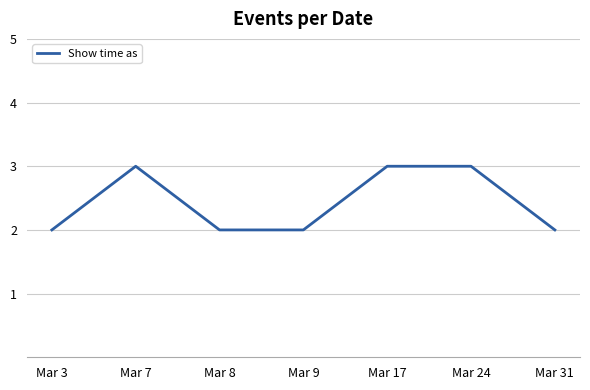

At which category does the data reach its first local peak?

Mar 7